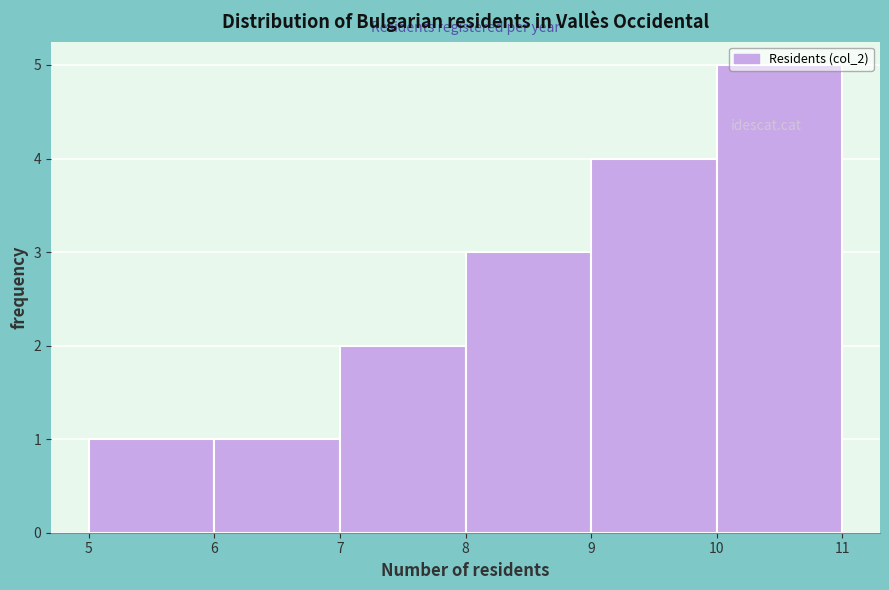

Reading left to right, list every bar in this chart as the range it spans on the x-axis followed by its height. The values are not printed on the chart, so give them approximately, as read against the axis.

5 to 6: 1
6 to 7: 1
7 to 8: 2
8 to 9: 3
9 to 10: 4
10 to 11: 5